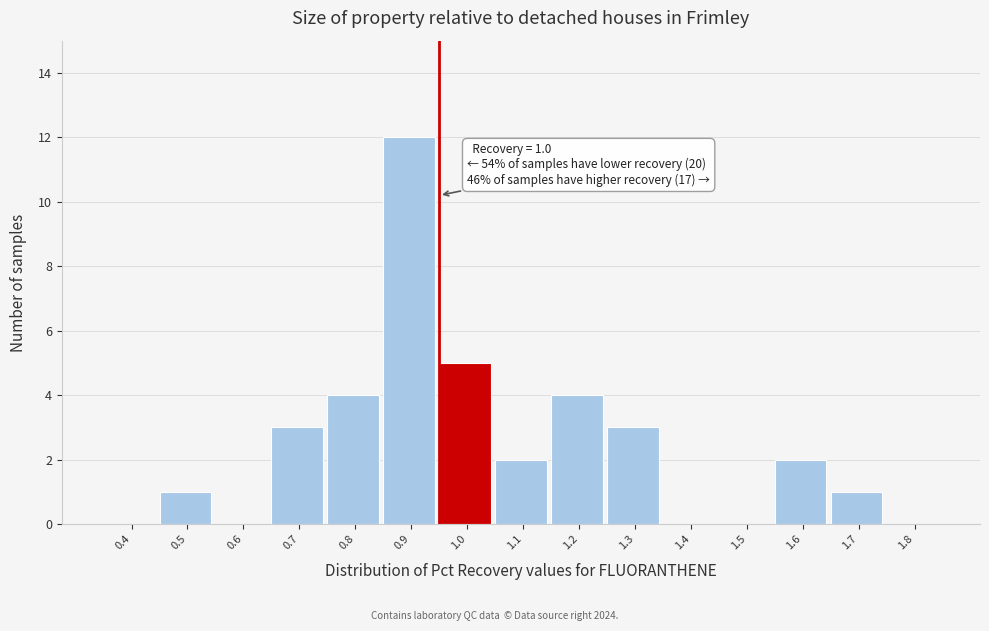

Reading right to left, what are all the values shown in this chart?

1.8=0	1.7=1	1.6=2	1.5=0	1.4=0	1.3=3	1.2=4	1.1=2	1.0=5	0.9=12	0.8=4	0.7=3	0.6=0	0.5=1	0.4=0